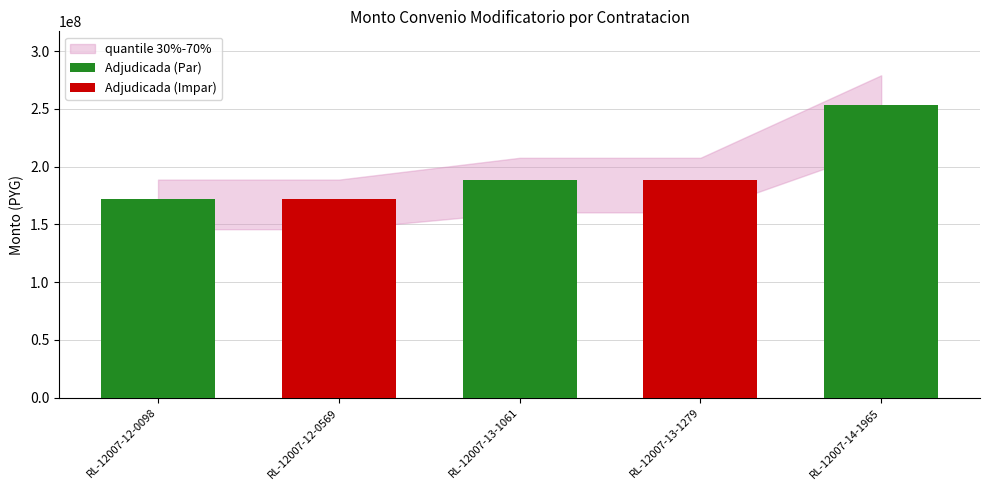

List the labels in order of value, smallest first.

RL-12007-12-0098, RL-12007-12-0569, RL-12007-13-1061, RL-12007-13-1279, RL-12007-14-1965